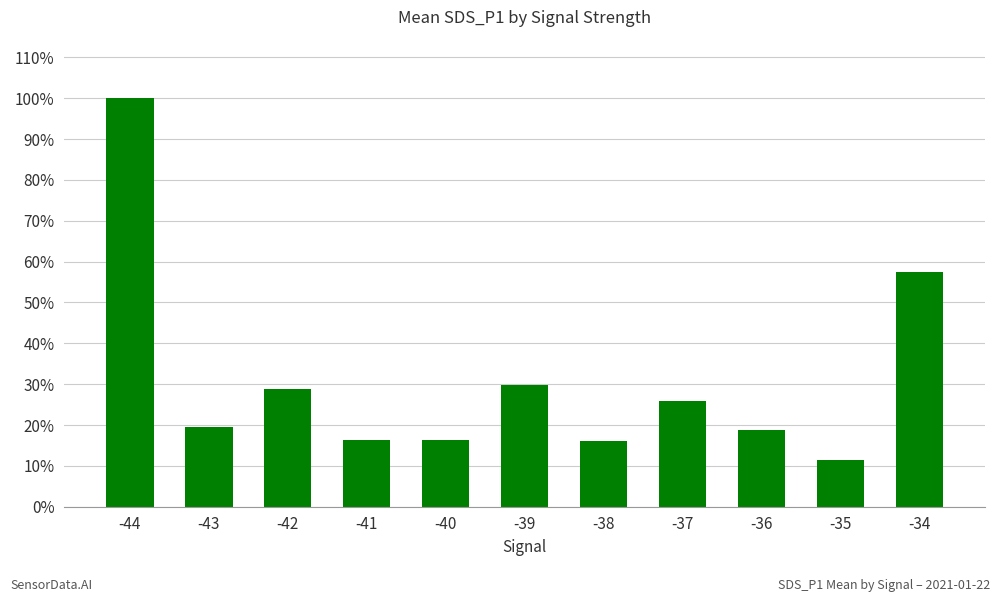

Reading left to right, list all the values displayed in this chart.

1.0	0.2	0.3	0.2	0.2	0.3	0.2	0.3	0.2	0.1	0.6